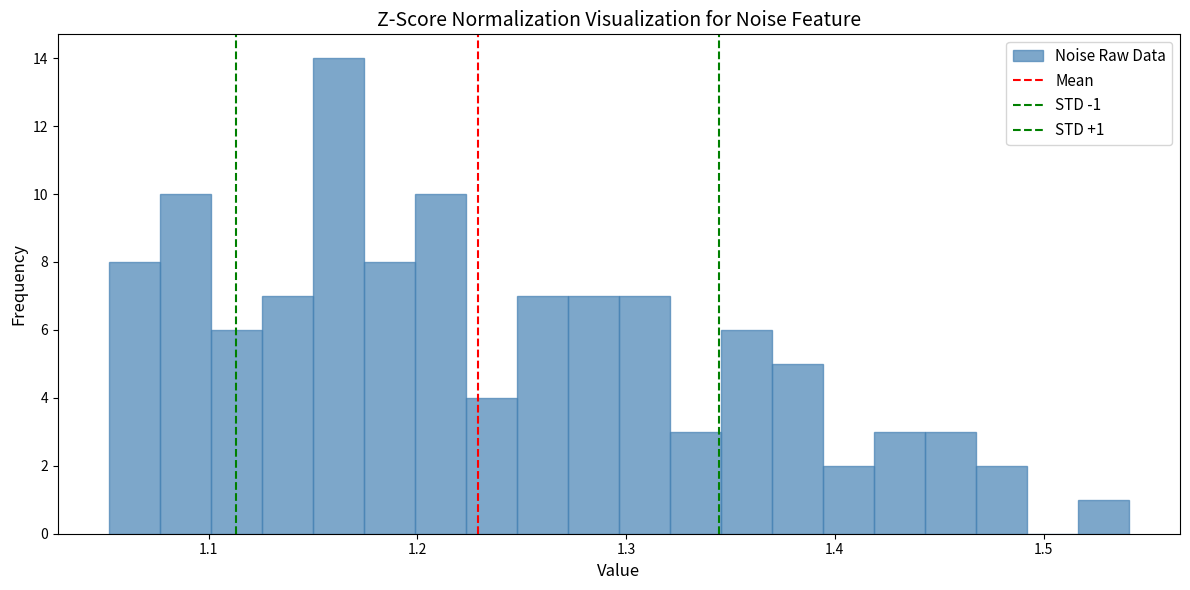

Around what value on the x-axis is the tallest bar? Give the approximate position of its centre, as read against the axis.

1.16